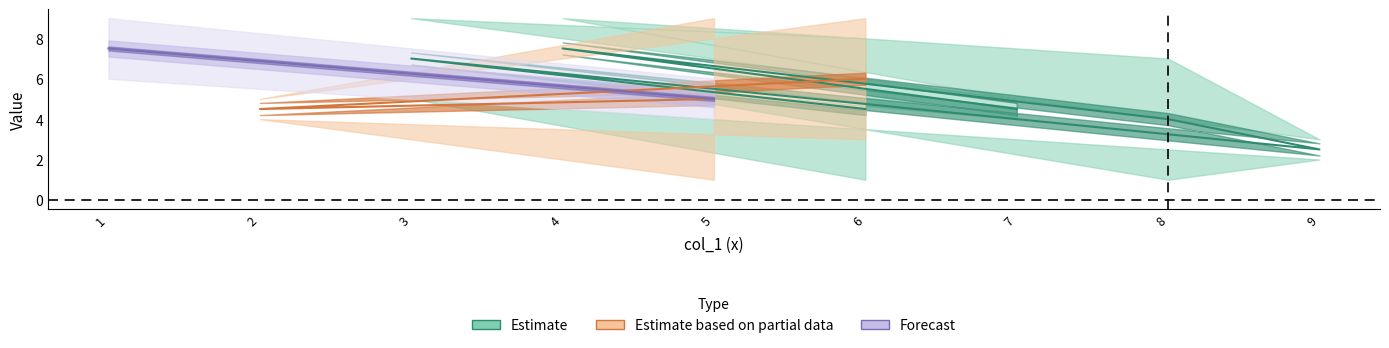

What is the total value across all series at 5?

29